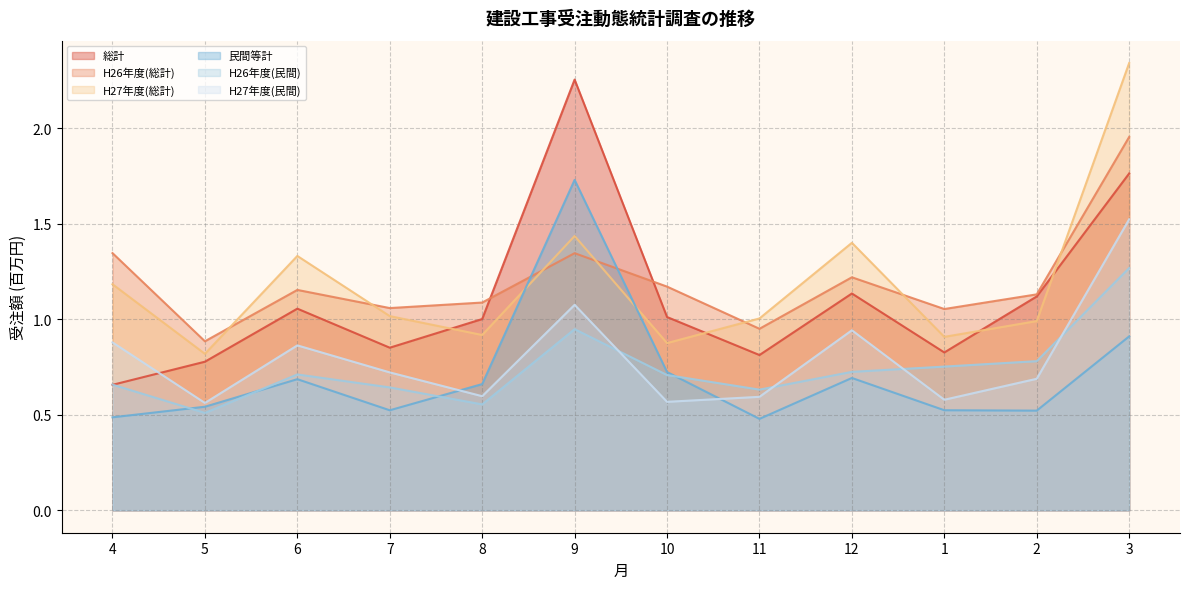

Is it true that H26年度(民間) equals 1.3 at 2?

False